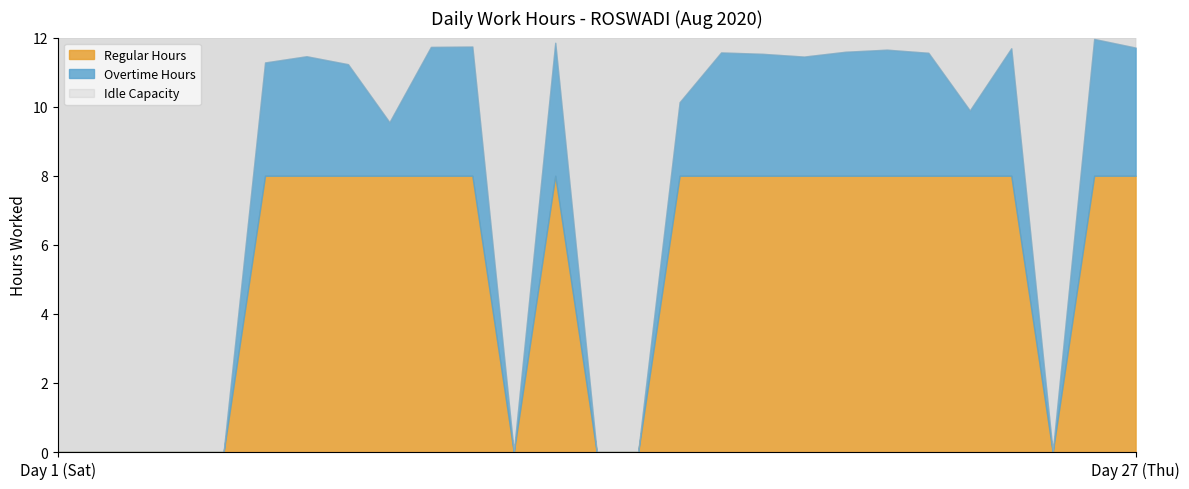

How many data points in Hours Worked are above 11?

15